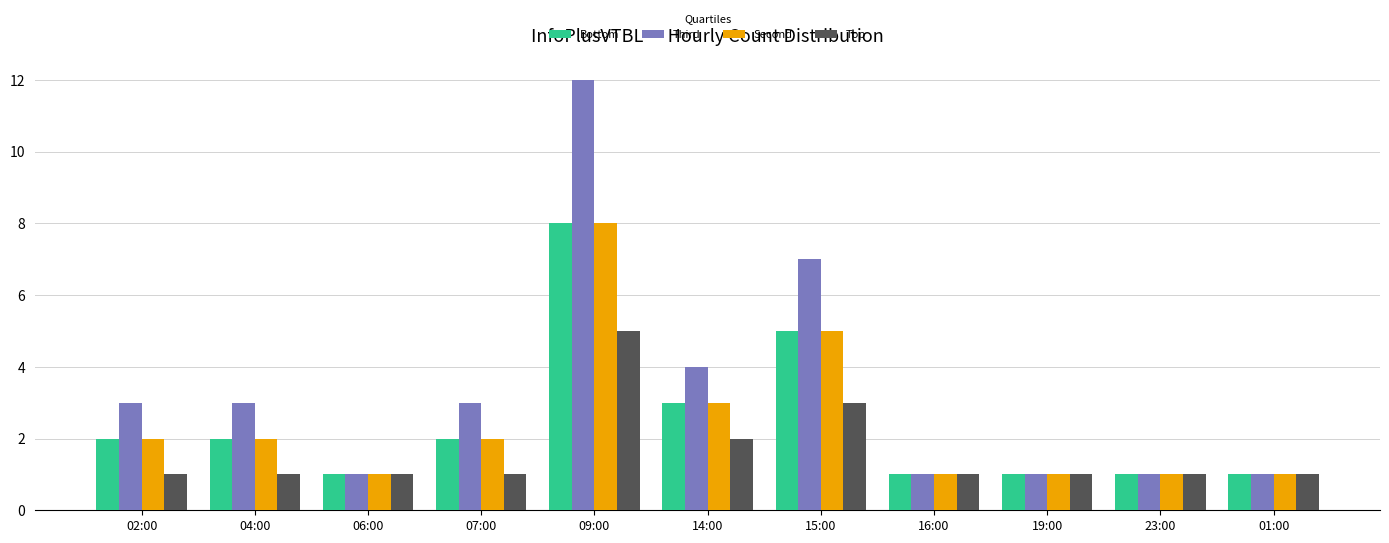

What is the total value across all series at 02:00?

8